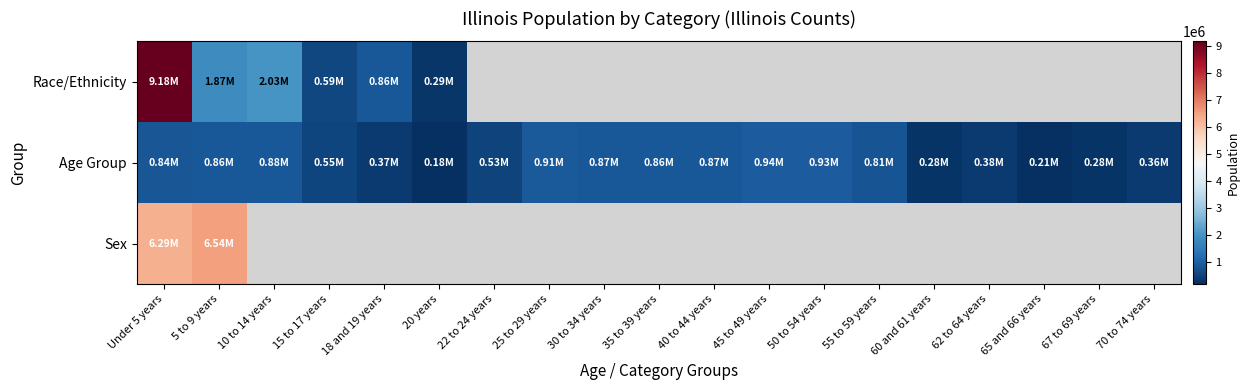

Which series has the widest spread of values?

Race/Ethnicity